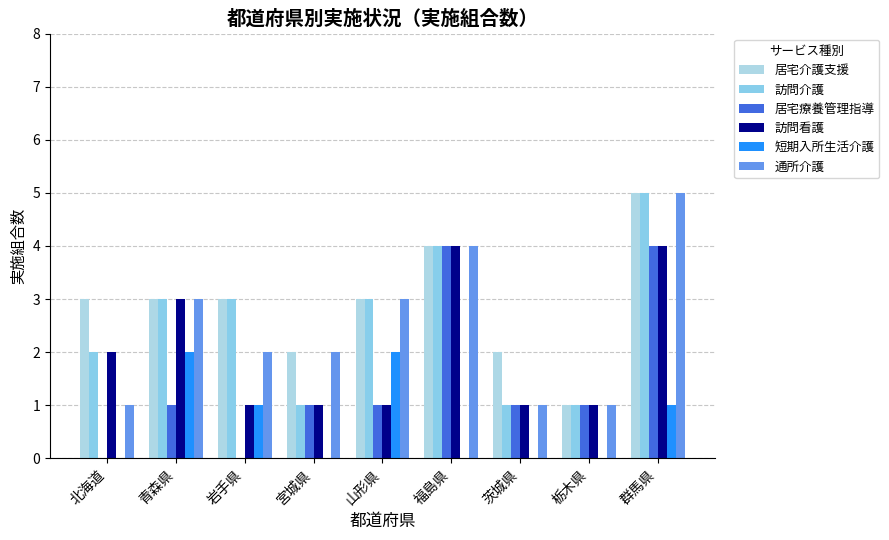

Count the number of data series in this chart.

6